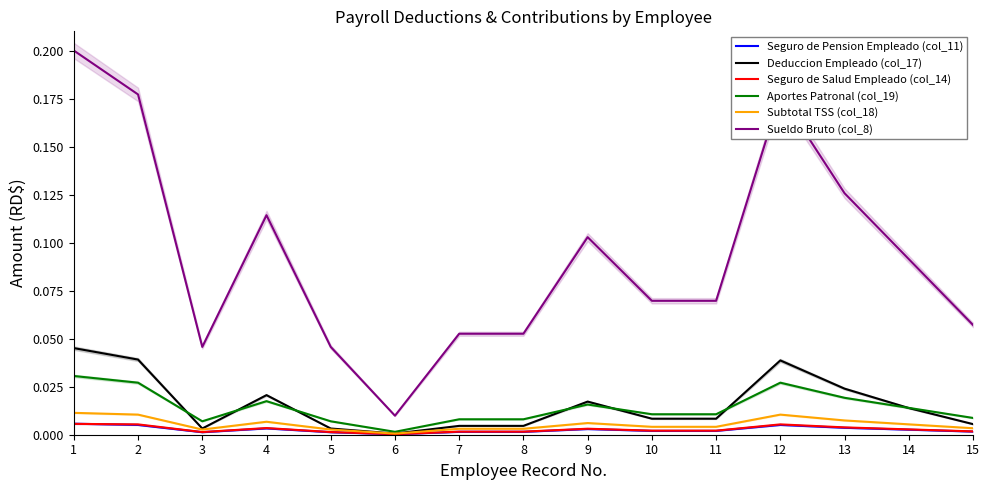

Count the number of categories in the chart.

15